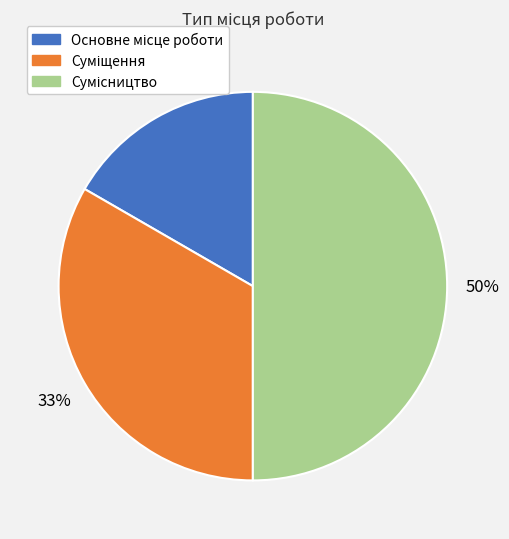

How many slices are in this pie chart?

3